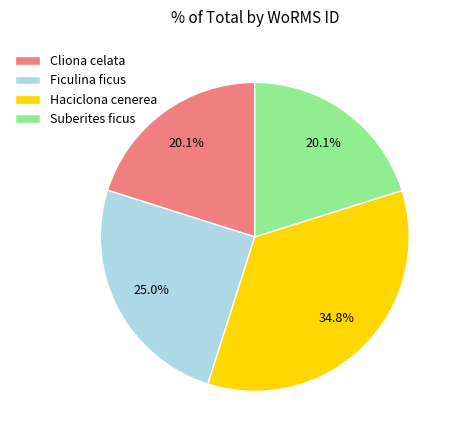

Combined, do Cliona celata and Ficulina ficus account for over 50%?

No